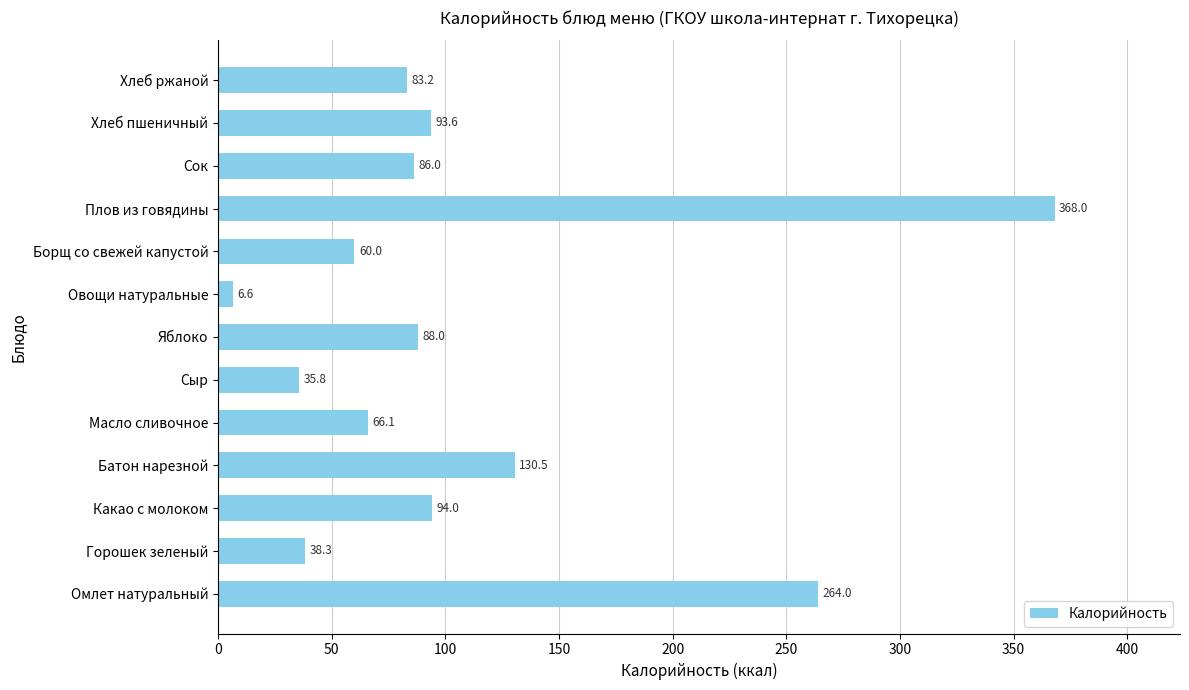

Is it true that the value at Сыр is 62.8?

False